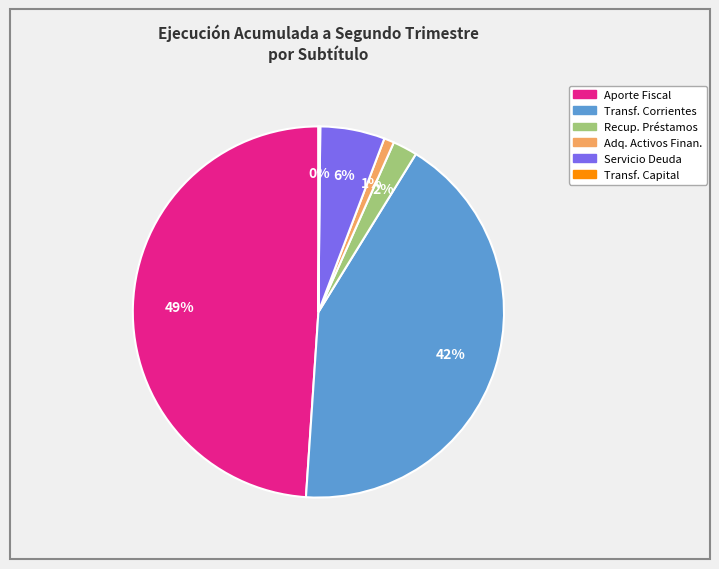

Does any single category account for the majority?

No